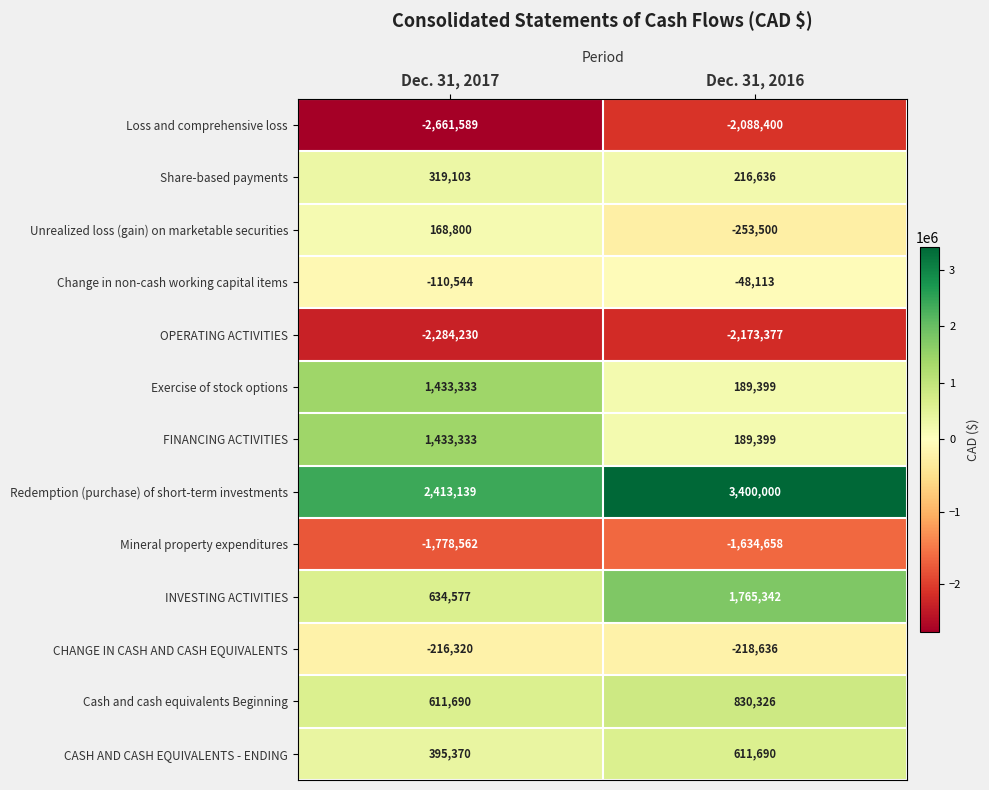

What is the difference between the Exercise of stock options values at Dec. 31, 2017 and Dec. 31, 2016?

1243934